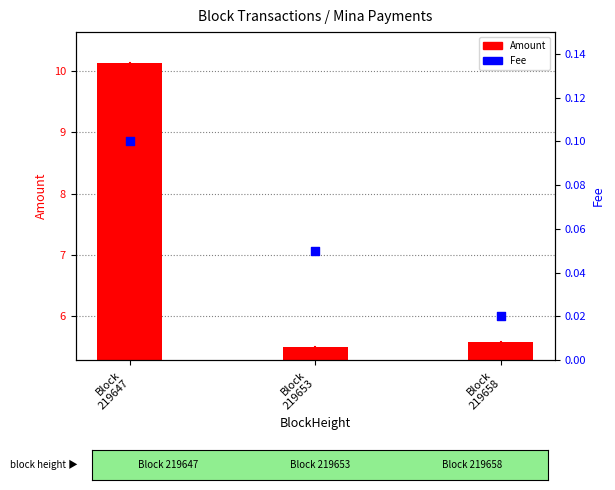

At how many categories does at least one series exceed 2?

3